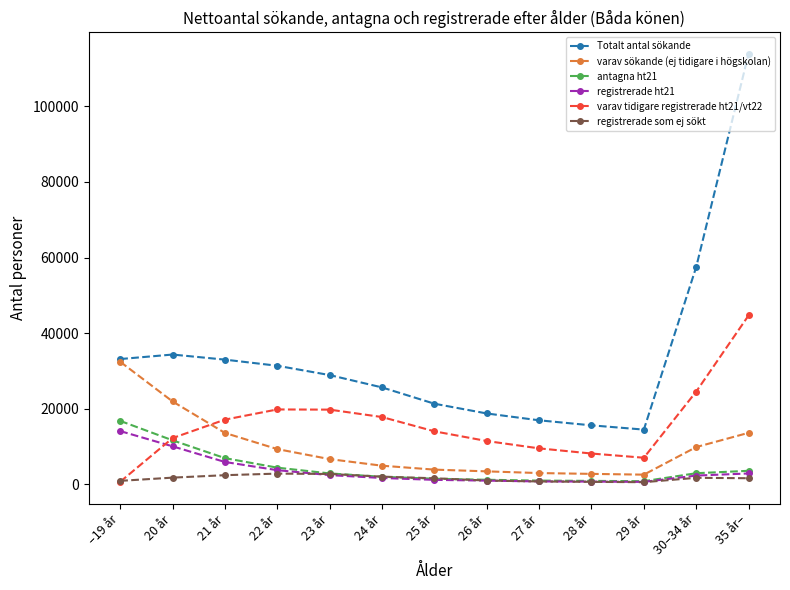

How many intersections are there between registrerade som ej sökt and registrerade ht21?

2